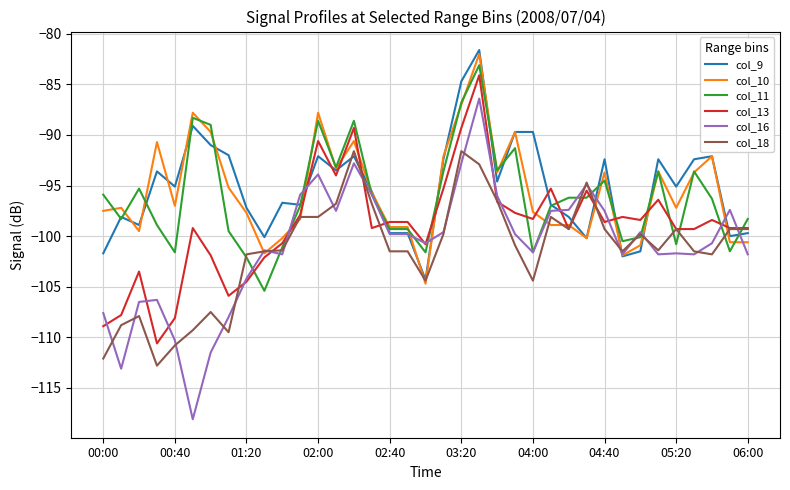

Rank the series by their maximum value, from lowest to highest.

col_18, col_16, col_13, col_11, col_10, col_9